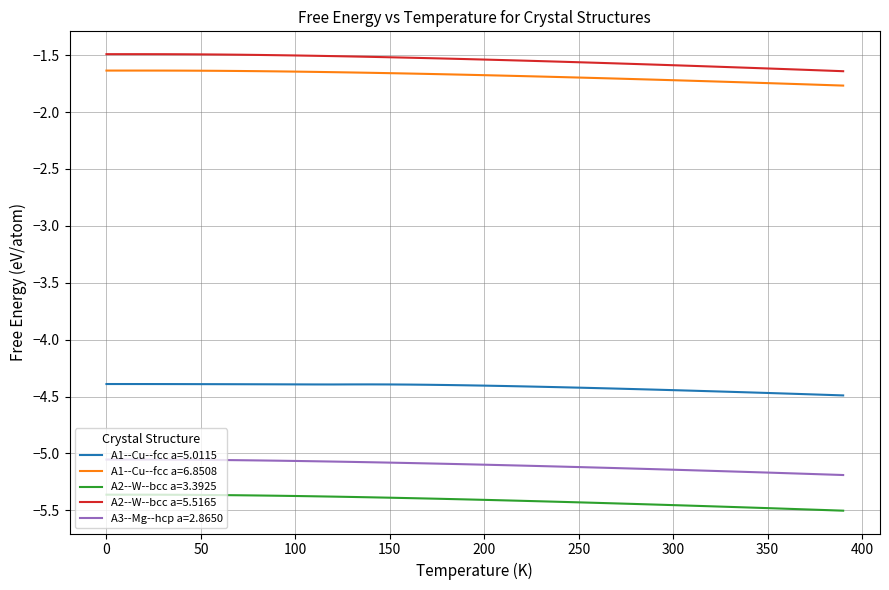

True or false: A2--W--bcc a=3.3925 and A1--Cu--fcc a=5.0115 intersect in this chart.

False